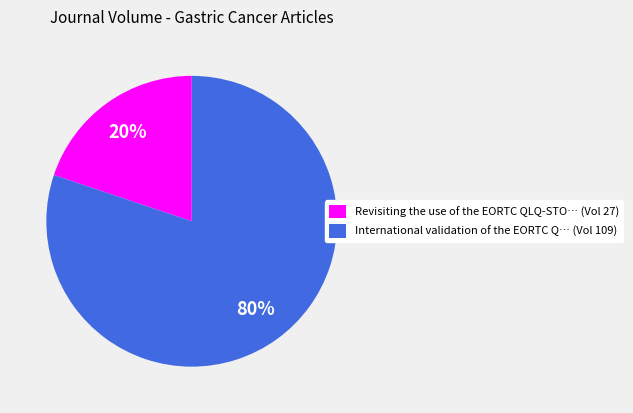

Is the sum of International validation of the EORTC Q… (Vol 109) and Revisiting the use of the EORTC QLQ-STO… (Vol 27) greater than half?

Yes